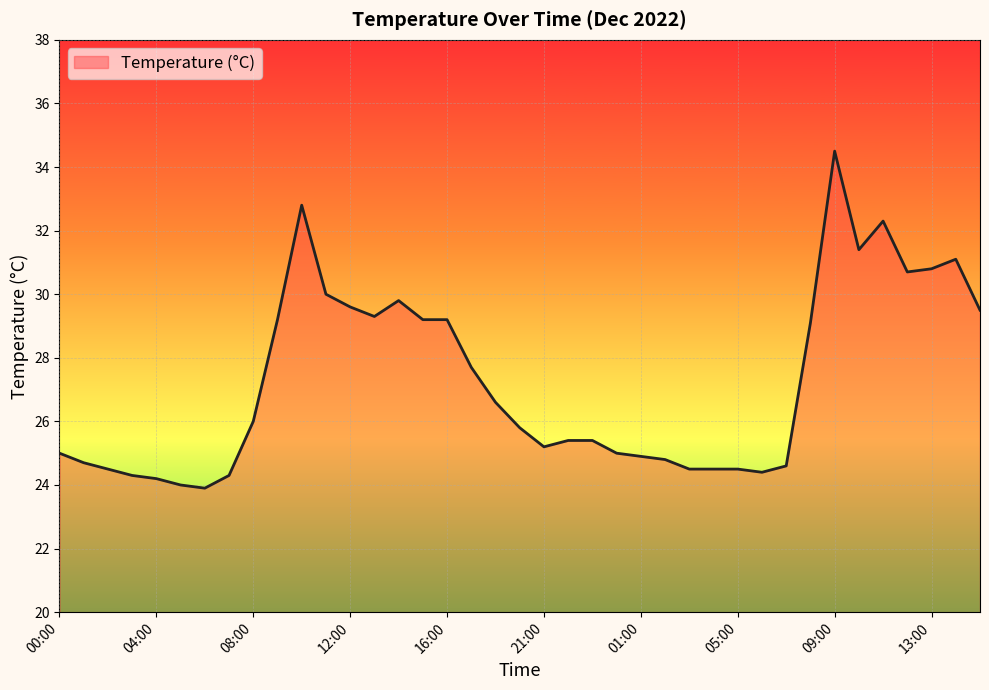

What is the minimum value shown in the chart?

23.9